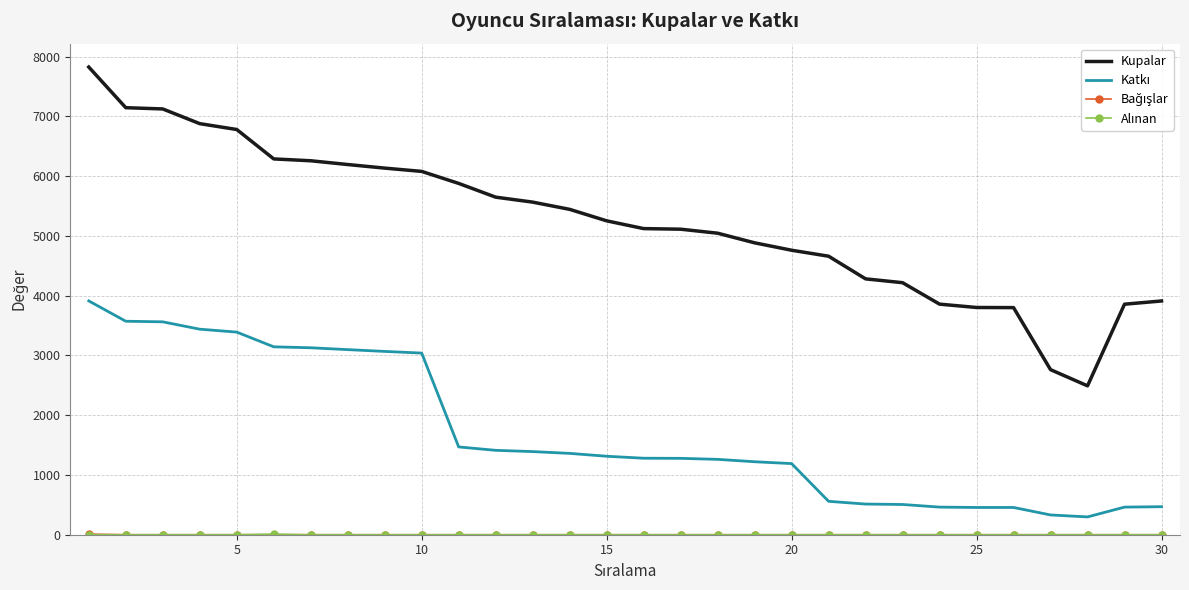

Which series has the widest spread of values?

Kupalar